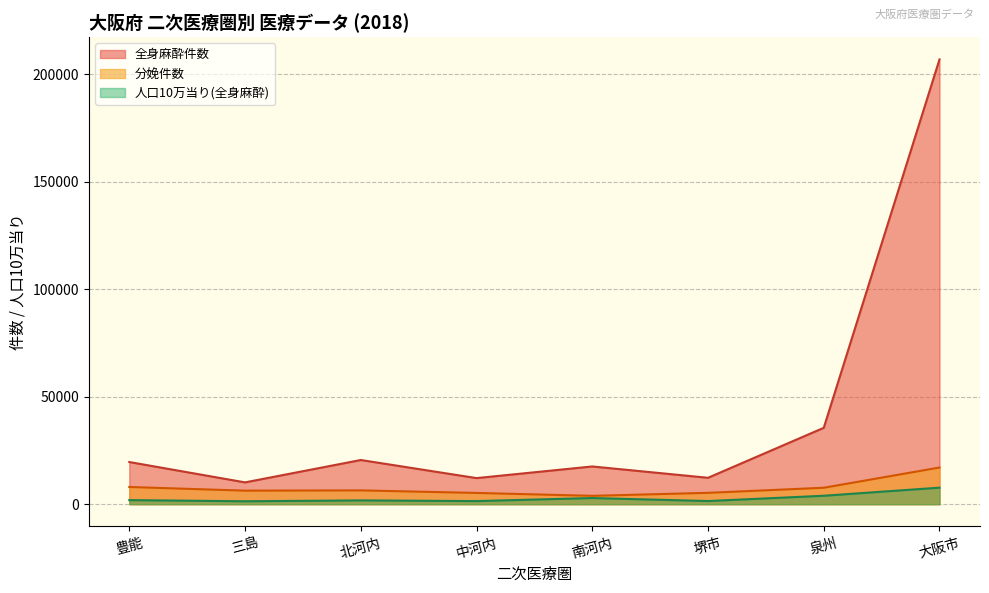

Which label corresponds to the largest value in the chart?

大阪市